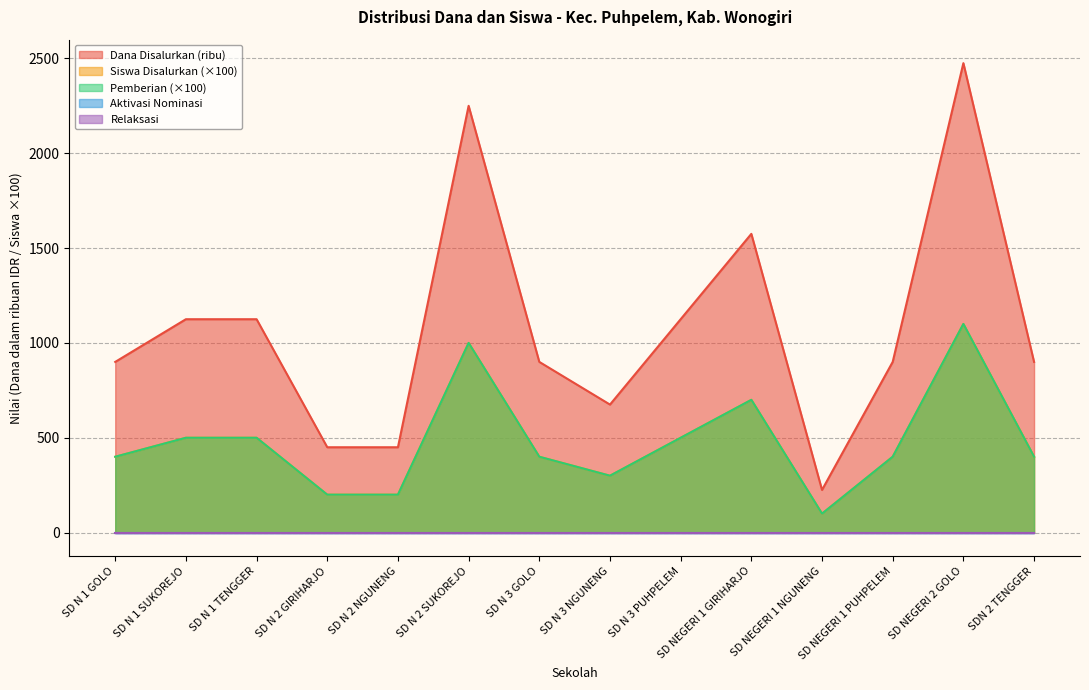

At which category does Siswa Disalurkan reach its first local valley?

SD N 3 NGUNENG